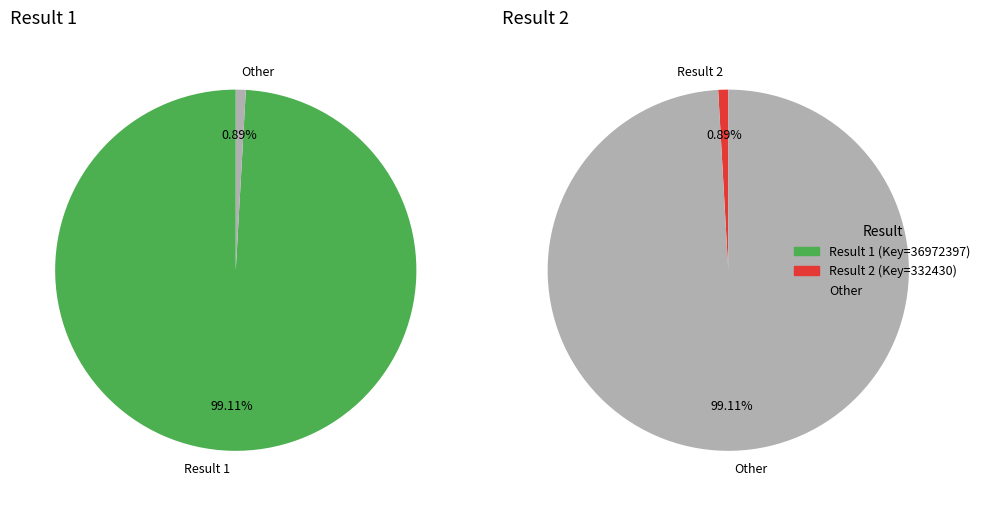

How much of the chart is everything except 2?

99.1%